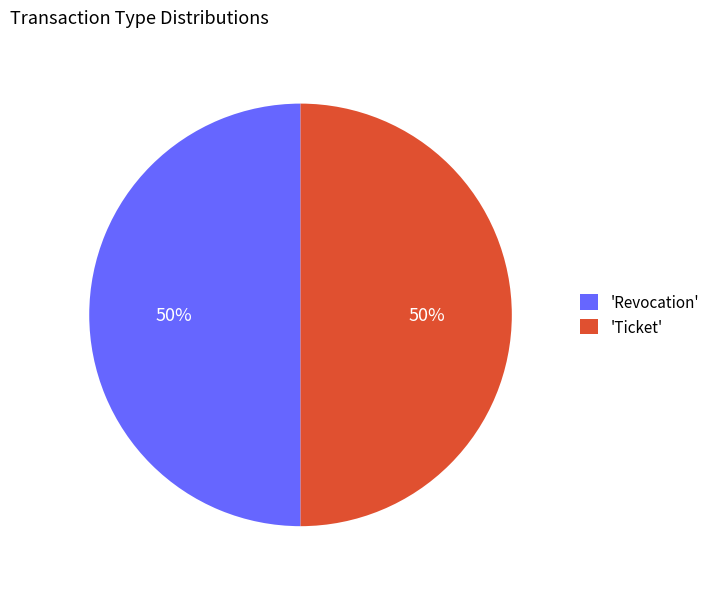

How many segments does this pie chart have?

2